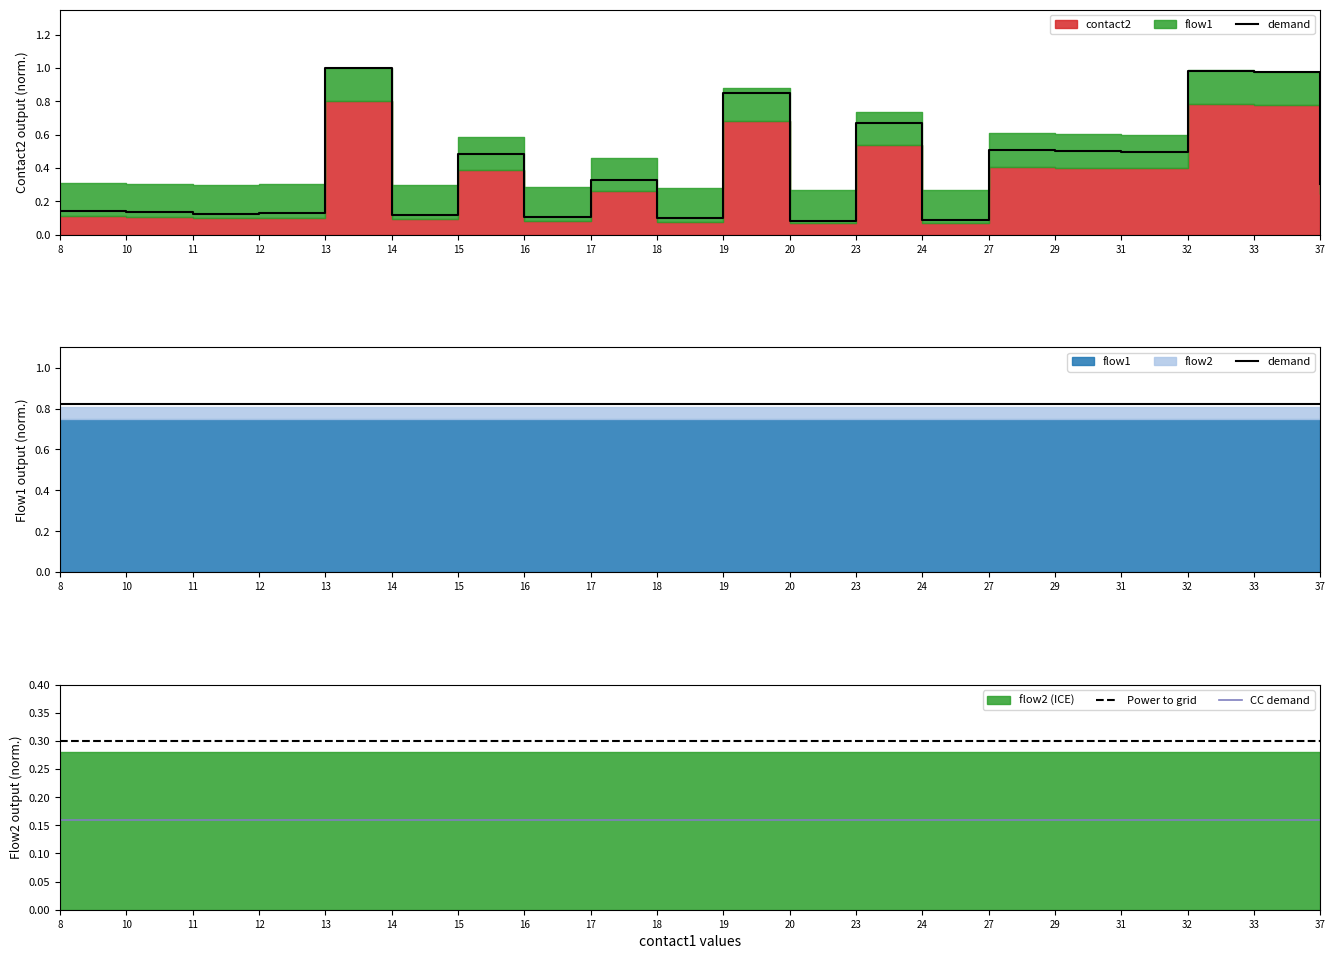

Is the value of Power to grid at 11 greater than the value of CC demand at 11?

Yes